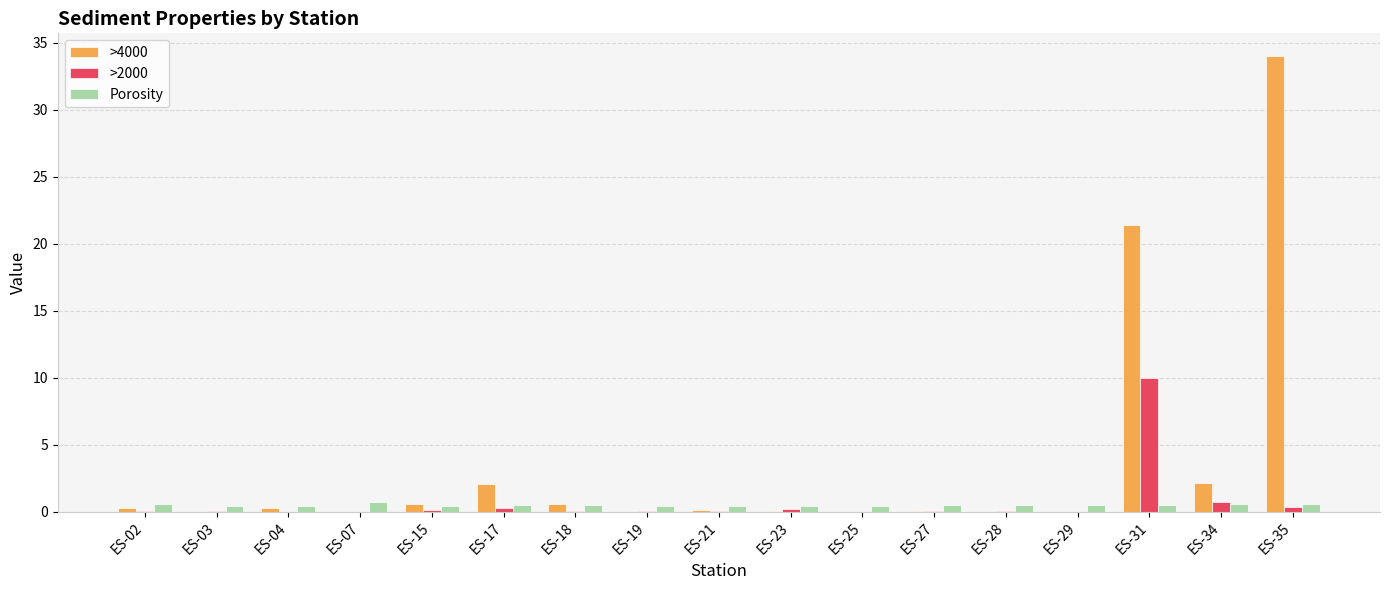

Which label corresponds to the largest value in the chart?

ES-35